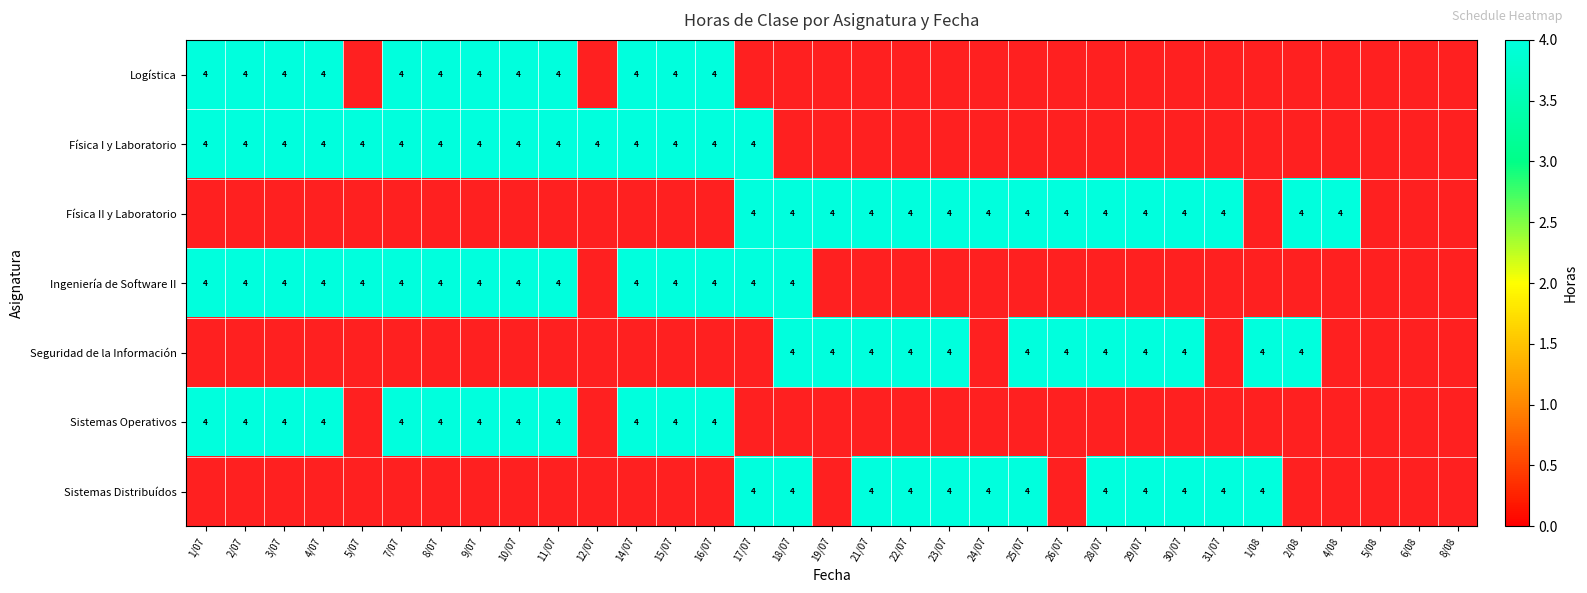

Reading right to left, list all the values displayed in this chart.

Logística: 8/08=0	6/08=0	5/08=0	4/08=0	2/08=0	1/08=0	31/07=0	30/07=0	29/07=0	28/07=0	26/07=0	25/07=0	24/07=0	23/07=0	22/07=0	21/07=0	19/07=0	18/07=0	17/07=0	16/07=4	15/07=4	14/07=4	12/07=0	11/07=4	10/07=4	9/07=4	8/07=4	7/07=4	5/07=0	4/07=4	3/07=4	2/07=4	1/07=4
Física I y Laboratorio: 8/08=0	6/08=0	5/08=0	4/08=0	2/08=0	1/08=0	31/07=0	30/07=0	29/07=0	28/07=0	26/07=0	25/07=0	24/07=0	23/07=0	22/07=0	21/07=0	19/07=0	18/07=0	17/07=4	16/07=4	15/07=4	14/07=4	12/07=4	11/07=4	10/07=4	9/07=4	8/07=4	7/07=4	5/07=4	4/07=4	3/07=4	2/07=4	1/07=4
Física II y Laboratorio: 8/08=0	6/08=0	5/08=0	4/08=4	2/08=4	1/08=0	31/07=4	30/07=4	29/07=4	28/07=4	26/07=4	25/07=4	24/07=4	23/07=4	22/07=4	21/07=4	19/07=4	18/07=4	17/07=4	16/07=0	15/07=0	14/07=0	12/07=0	11/07=0	10/07=0	9/07=0	8/07=0	7/07=0	5/07=0	4/07=0	3/07=0	2/07=0	1/07=0
Ingeniería de Software II: 8/08=0	6/08=0	5/08=0	4/08=0	2/08=0	1/08=0	31/07=0	30/07=0	29/07=0	28/07=0	26/07=0	25/07=0	24/07=0	23/07=0	22/07=0	21/07=0	19/07=0	18/07=4	17/07=4	16/07=4	15/07=4	14/07=4	12/07=0	11/07=4	10/07=4	9/07=4	8/07=4	7/07=4	5/07=4	4/07=4	3/07=4	2/07=4	1/07=4
Seguridad de la Información: 8/08=0	6/08=0	5/08=0	4/08=0	2/08=4	1/08=4	31/07=0	30/07=4	29/07=4	28/07=4	26/07=4	25/07=4	24/07=0	23/07=4	22/07=4	21/07=4	19/07=4	18/07=4	17/07=0	16/07=0	15/07=0	14/07=0	12/07=0	11/07=0	10/07=0	9/07=0	8/07=0	7/07=0	5/07=0	4/07=0	3/07=0	2/07=0	1/07=0
Sistemas Operativos: 8/08=0	6/08=0	5/08=0	4/08=0	2/08=0	1/08=0	31/07=0	30/07=0	29/07=0	28/07=0	26/07=0	25/07=0	24/07=0	23/07=0	22/07=0	21/07=0	19/07=0	18/07=0	17/07=0	16/07=4	15/07=4	14/07=4	12/07=0	11/07=4	10/07=4	9/07=4	8/07=4	7/07=4	5/07=0	4/07=4	3/07=4	2/07=4	1/07=4
Sistemas Distribuídos: 8/08=0	6/08=0	5/08=0	4/08=0	2/08=0	1/08=4	31/07=4	30/07=4	29/07=4	28/07=4	26/07=0	25/07=4	24/07=4	23/07=4	22/07=4	21/07=4	19/07=0	18/07=4	17/07=4	16/07=0	15/07=0	14/07=0	12/07=0	11/07=0	10/07=0	9/07=0	8/07=0	7/07=0	5/07=0	4/07=0	3/07=0	2/07=0	1/07=0